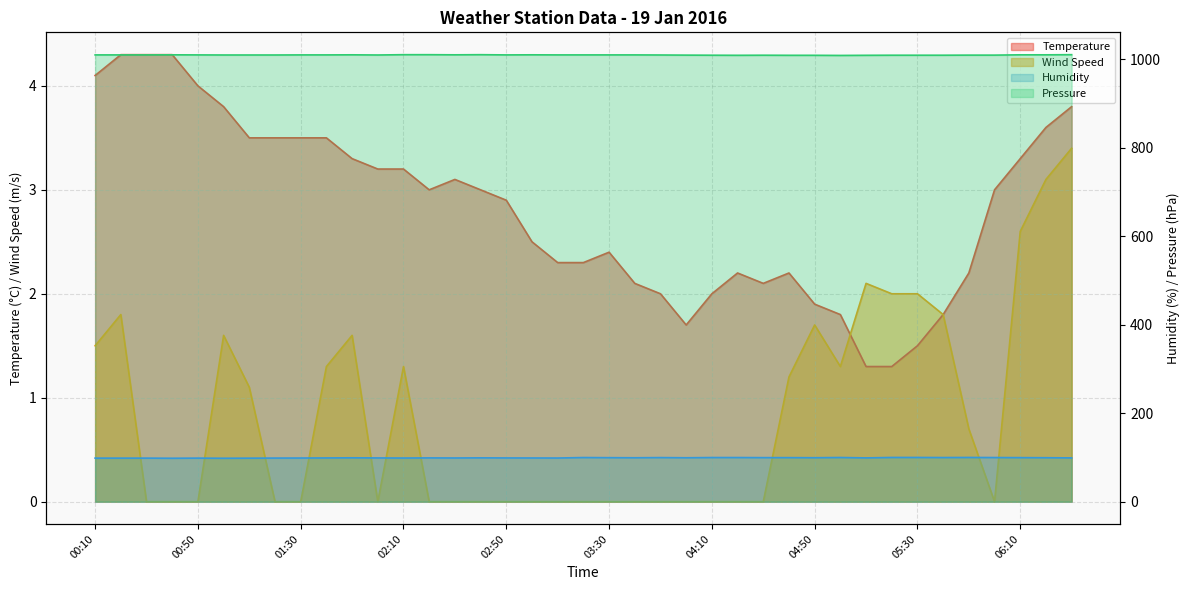

Rank the series at 06:00 from lowest to highest value.

Wind Speed, Temperature, Humidity, Pressure